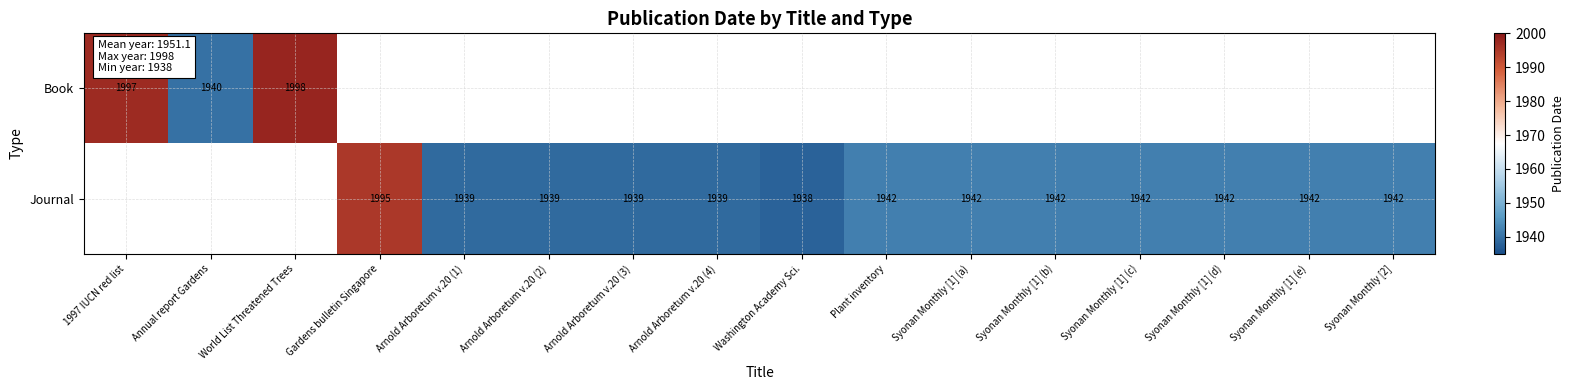

Is the value of Book at World List Threatened Trees greater than the value of Journal at Syonan Monthly [1] (e)?

Yes